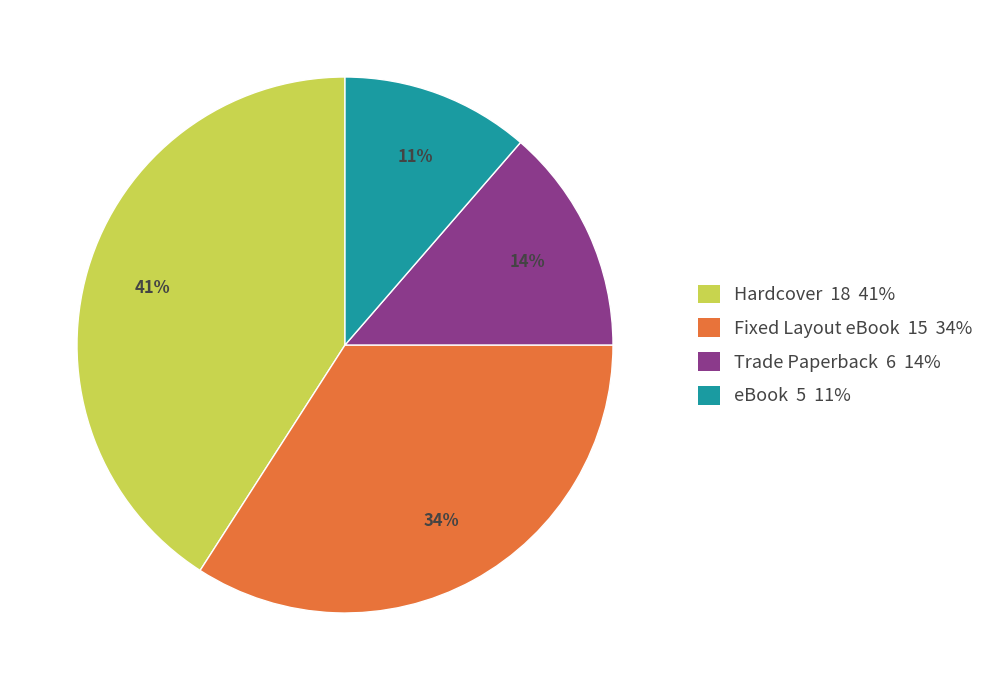

Combined, do eBook and Hardcover account for over 50%?

Yes